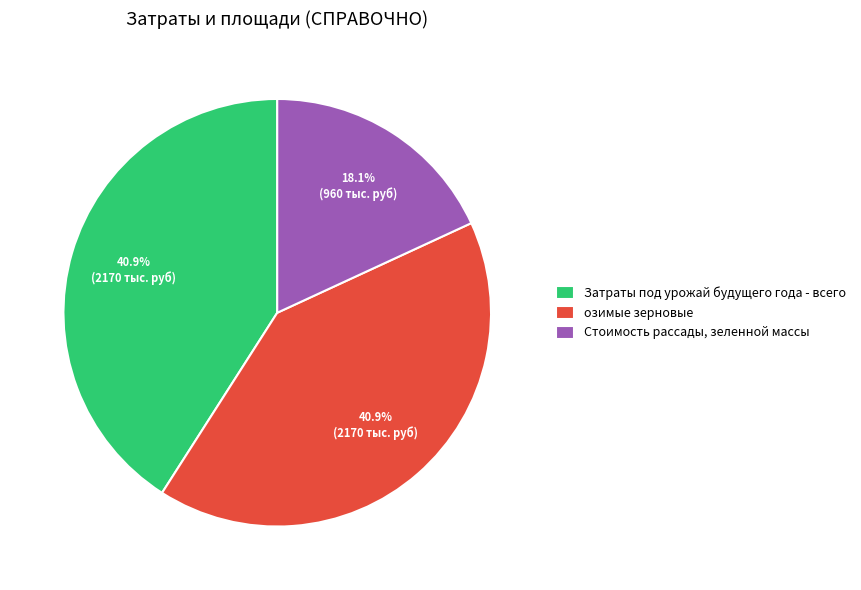

To the nearest percent, what is the difference between the largest and smallest slice percentages?

23%